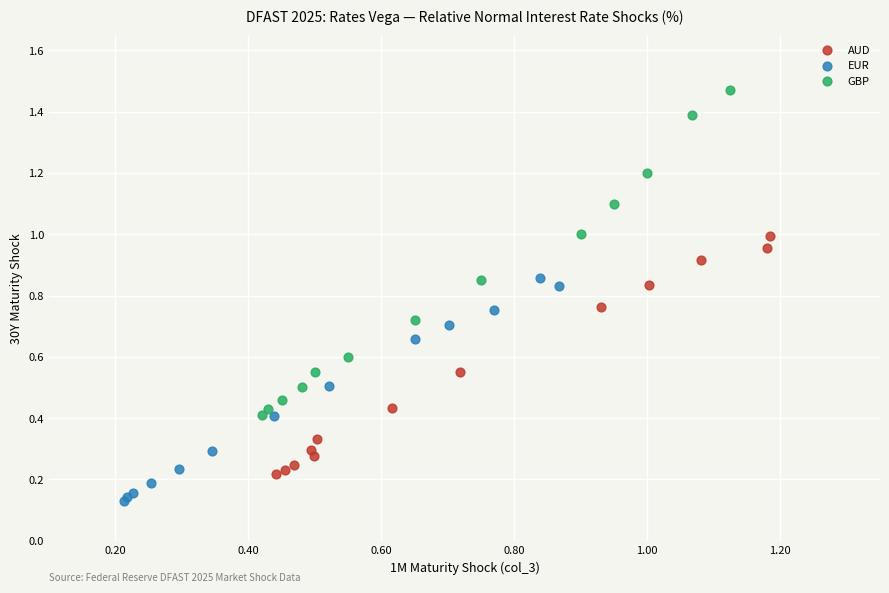

Which series reaches the maximum Y coordinate?

GBP